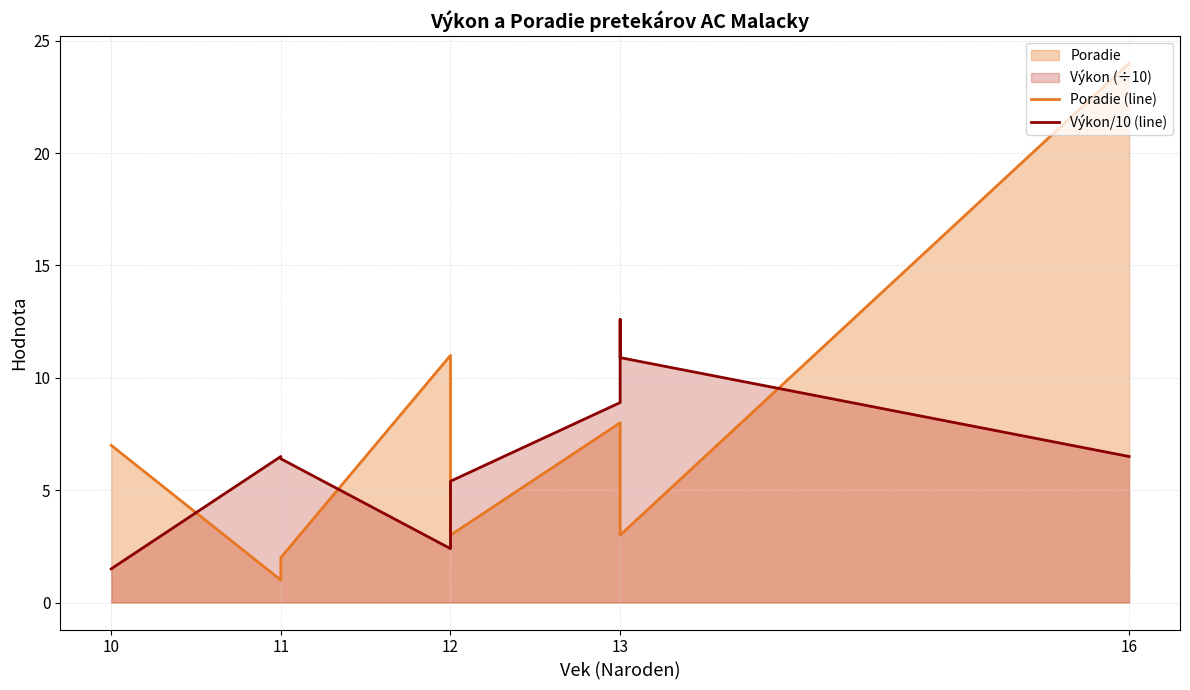

How many distinct data groups are displayed?

2